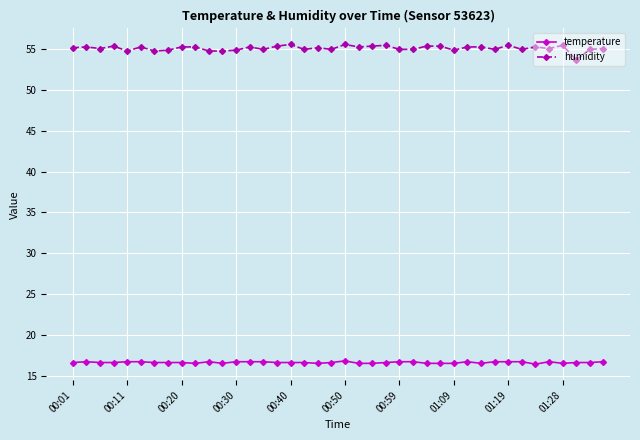

Which series has the largest total across all categories?

humidity